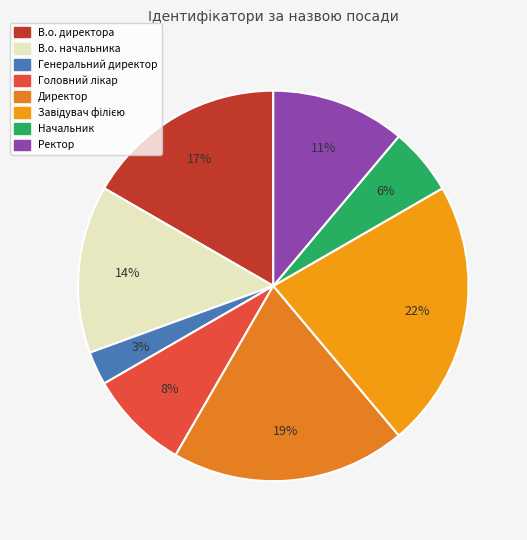

Is there a majority slice in this chart?

No